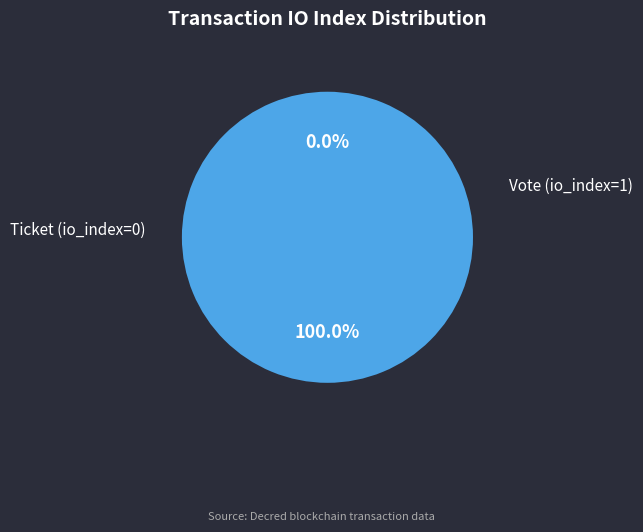

To the nearest percent, what is the difference between the Vote (io_index=1) and Ticket (io_index=0) slice percentages?

100%